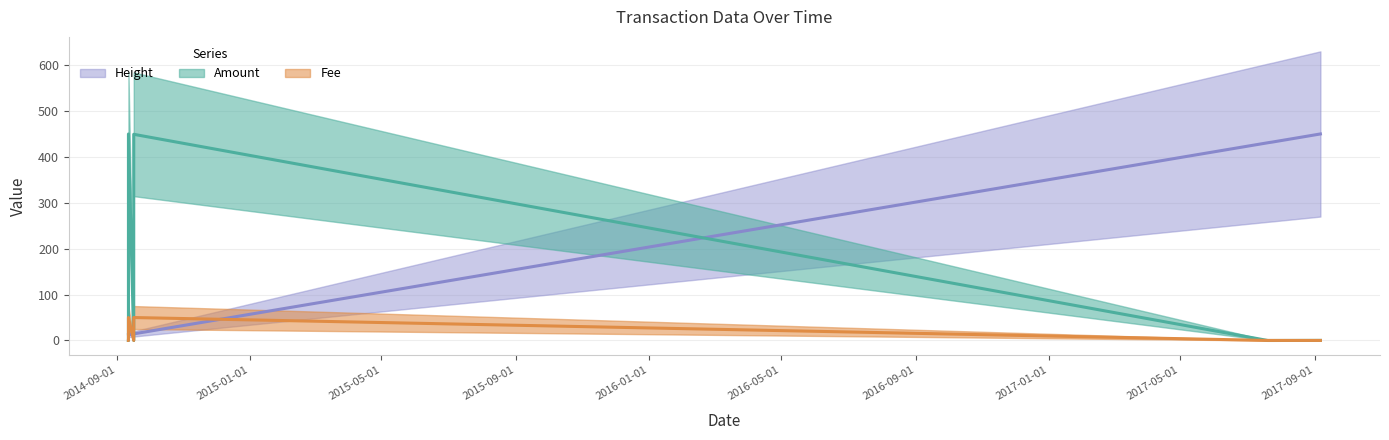

At which category does the chart reach its peak across all series?

2014-09-11 12:20:32